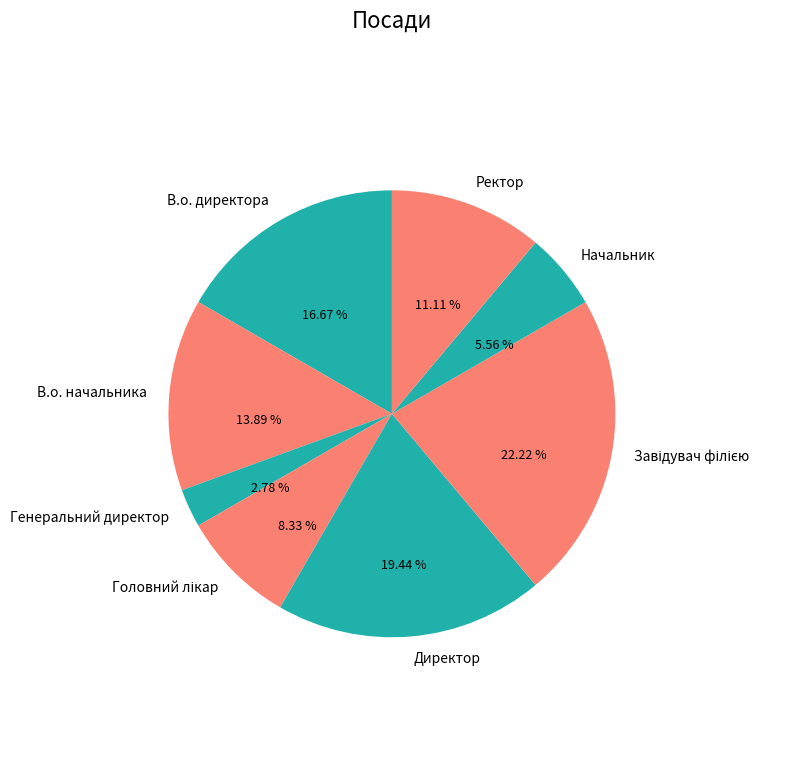

What is the total percentage of В.о. директора and Директор?

36.1%